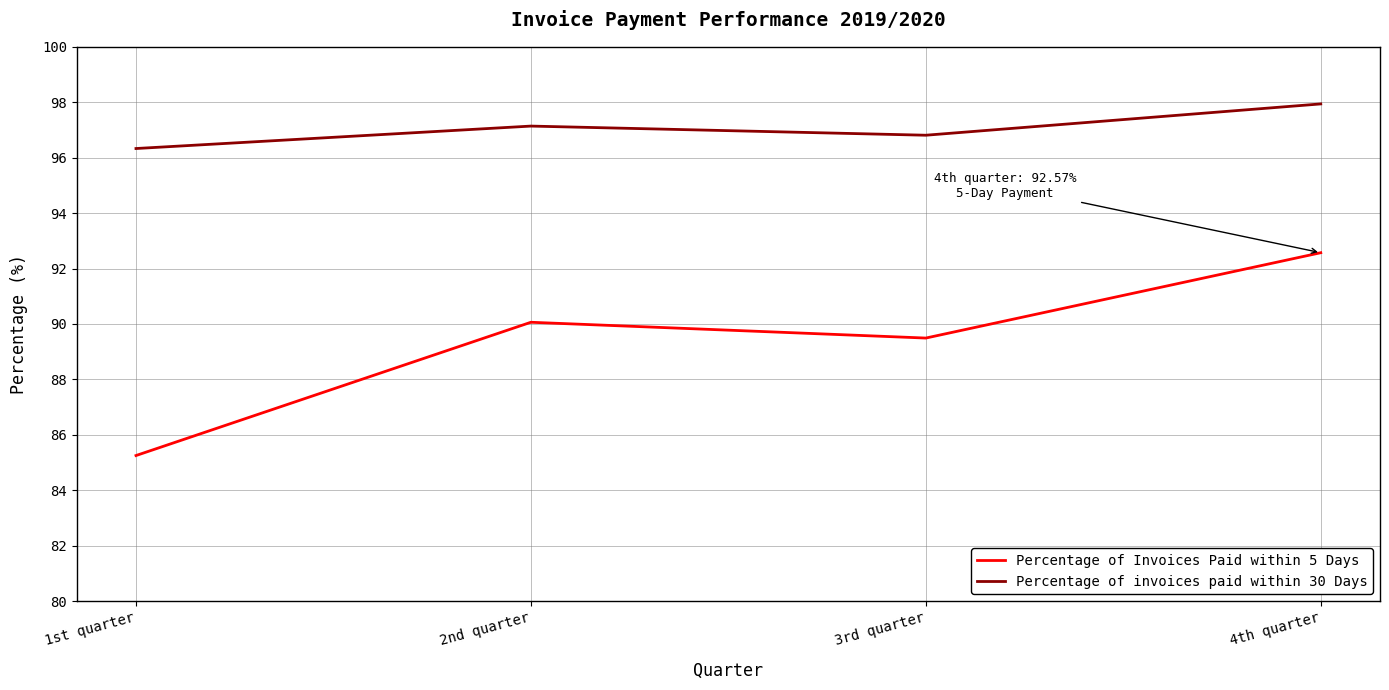

Where does the Percentage of Invoices Paid within 5 Days series first go above 90?

2nd quarter